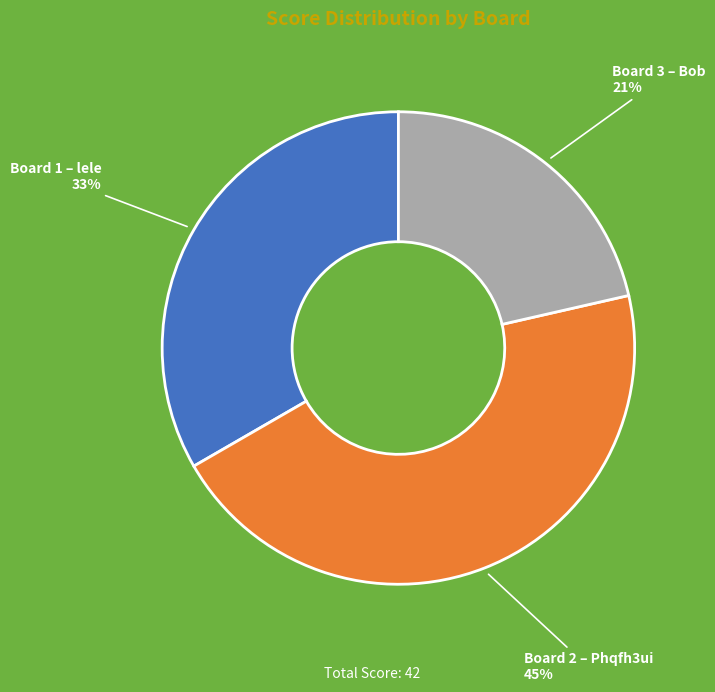

How many slices are in this pie chart?

3